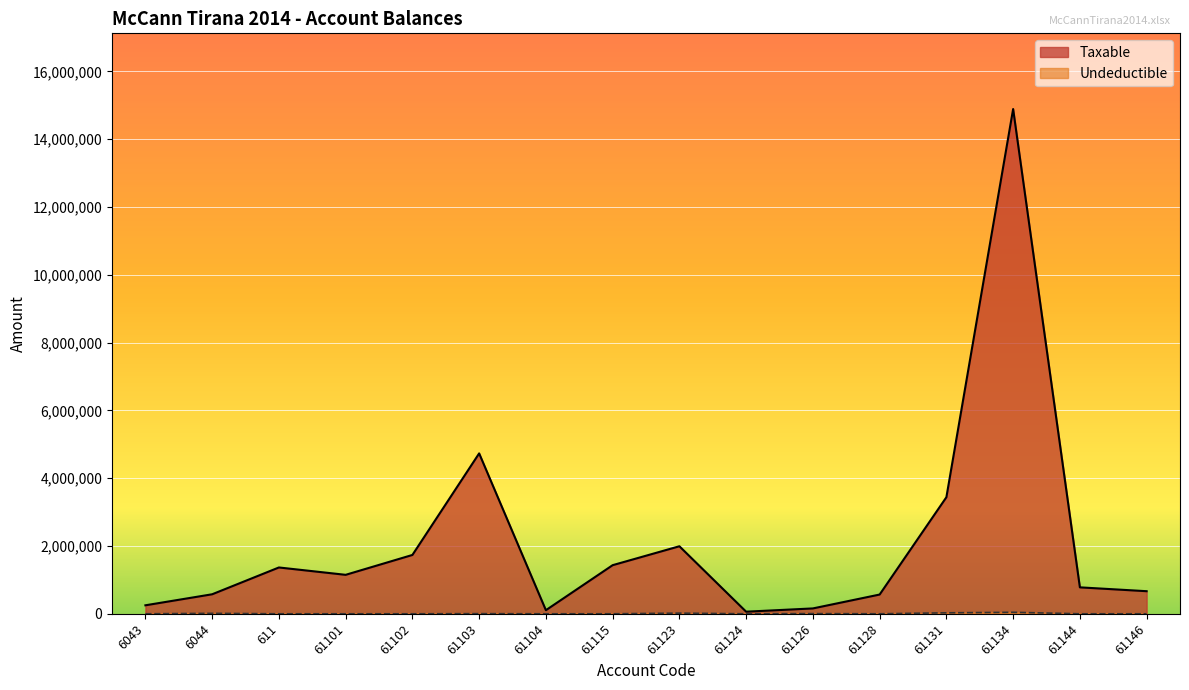

True or false: Taxable has a value of 250227.1 at 6043.

True